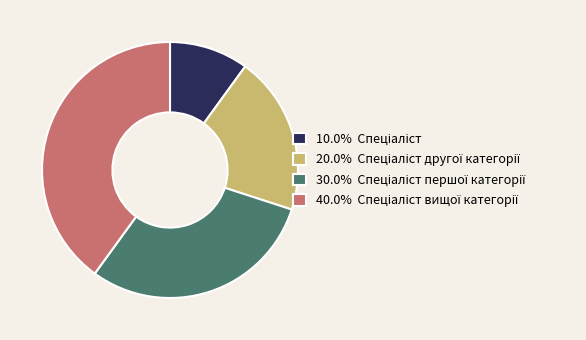

Is there a majority slice in this chart?

No